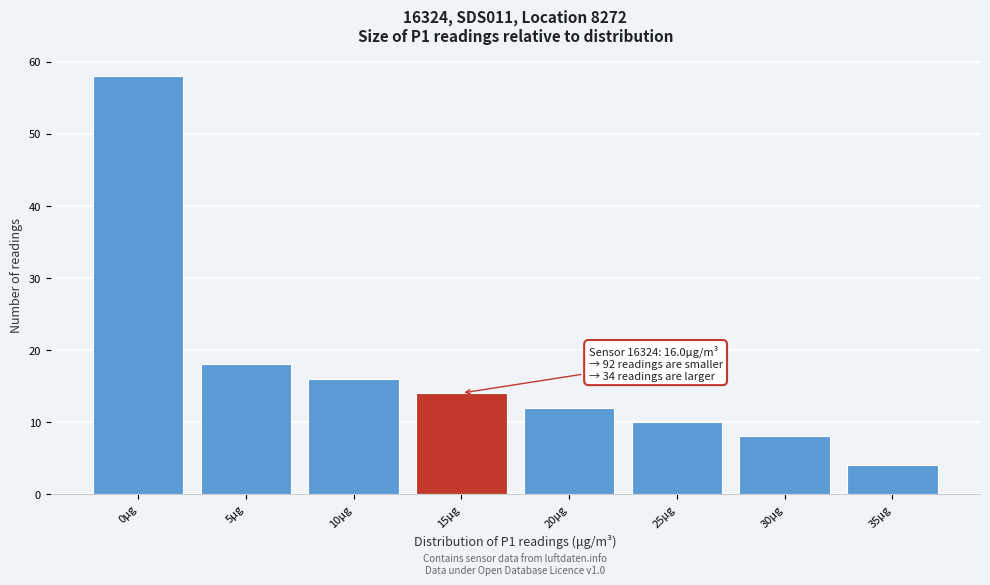

Reading right to left, list all the values displayed in this chart.

35μg=4	30μg=8	25μg=10	20μg=12	15μg=14	10μg=16	5μg=18	0μg=58